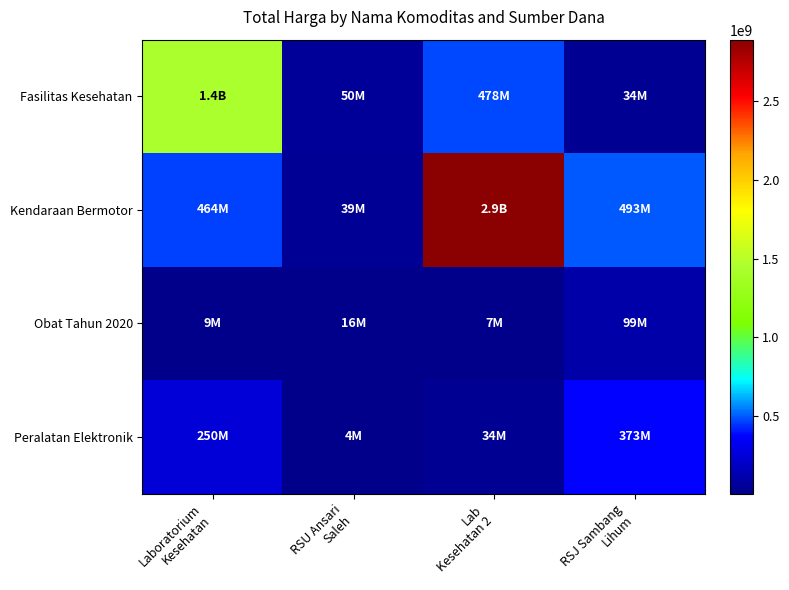

At which category is the sum across all series the highest?

Lab
Kesehatan 2